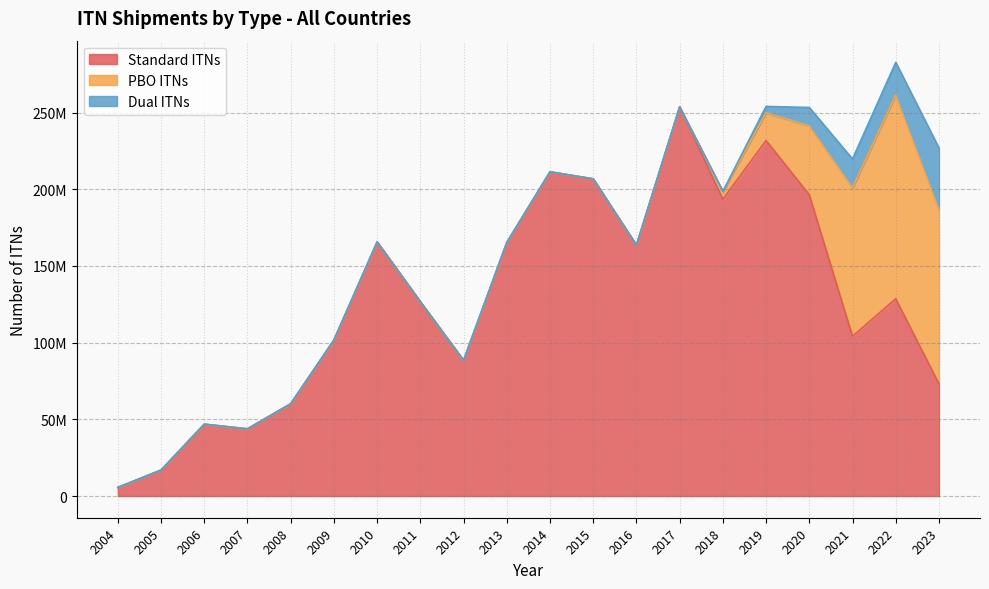

True or false: Standard ITNs and Dual ITNs cross at least once.

False